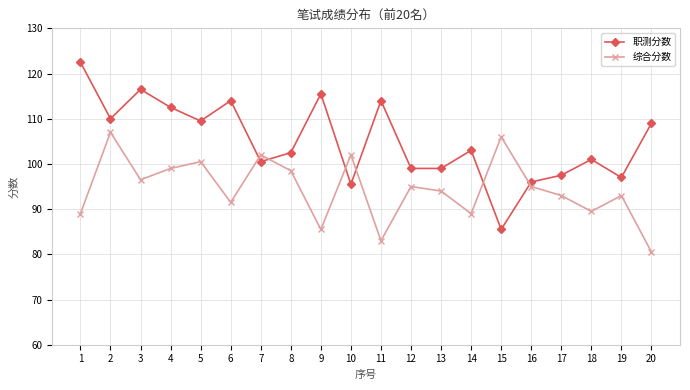

What is the value of the 综合分数 point at the 8th from the left?

98.5